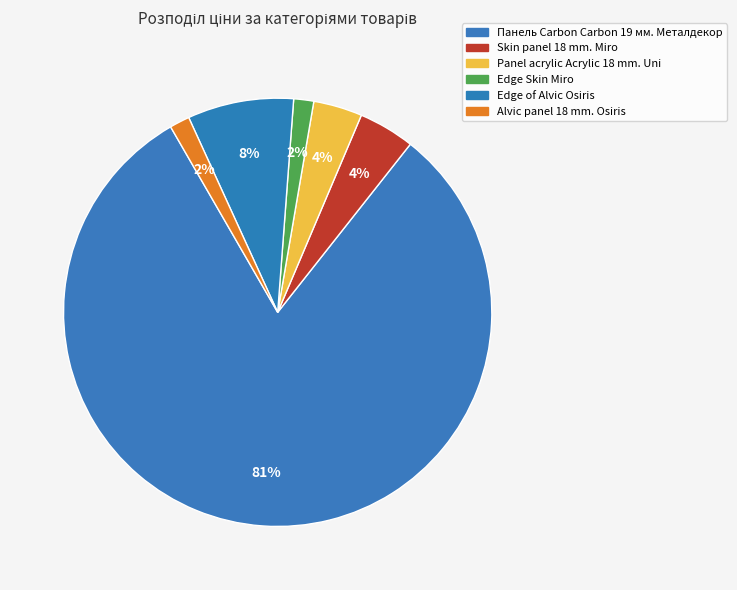

Count the number of slices in the pie.

6